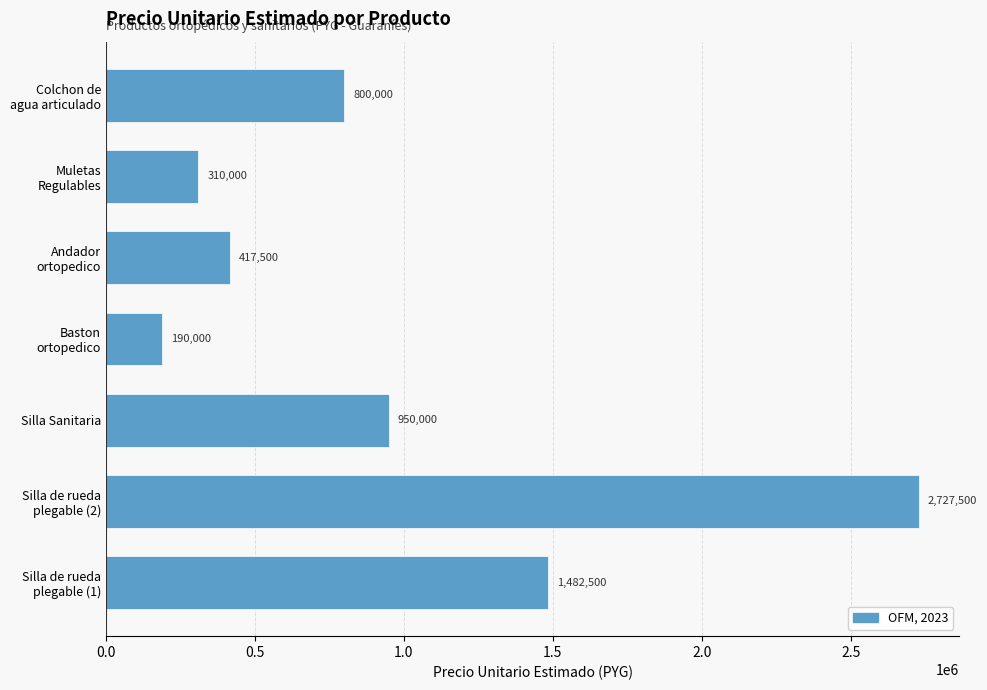

At which category does the chart reach its minimum across all series?

Baston
ortopedico